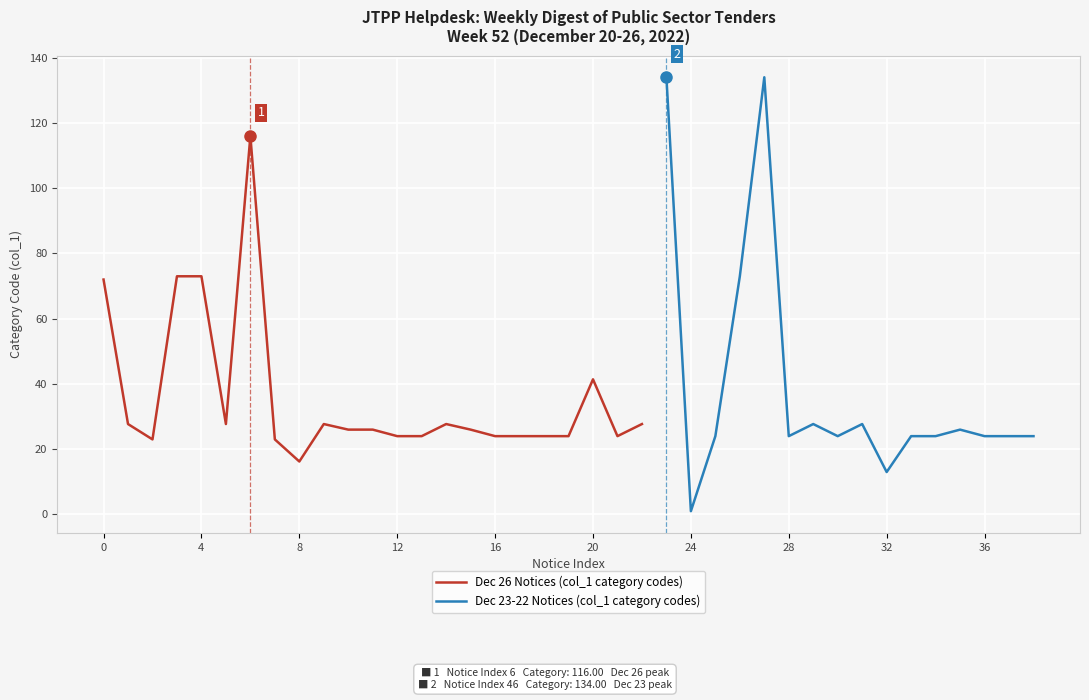

Is it true that Dec 26 Notices (col_1 category codes) equals 24.3 at 20?

False